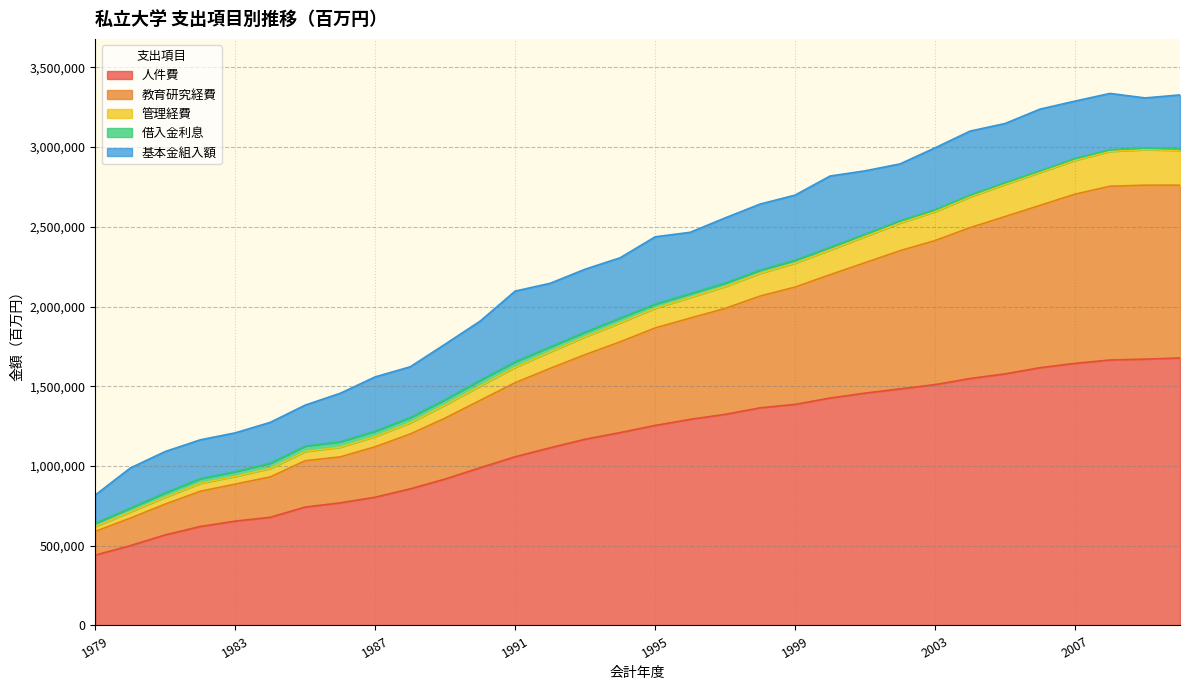

What is the maximum value for 人件費?

1677440